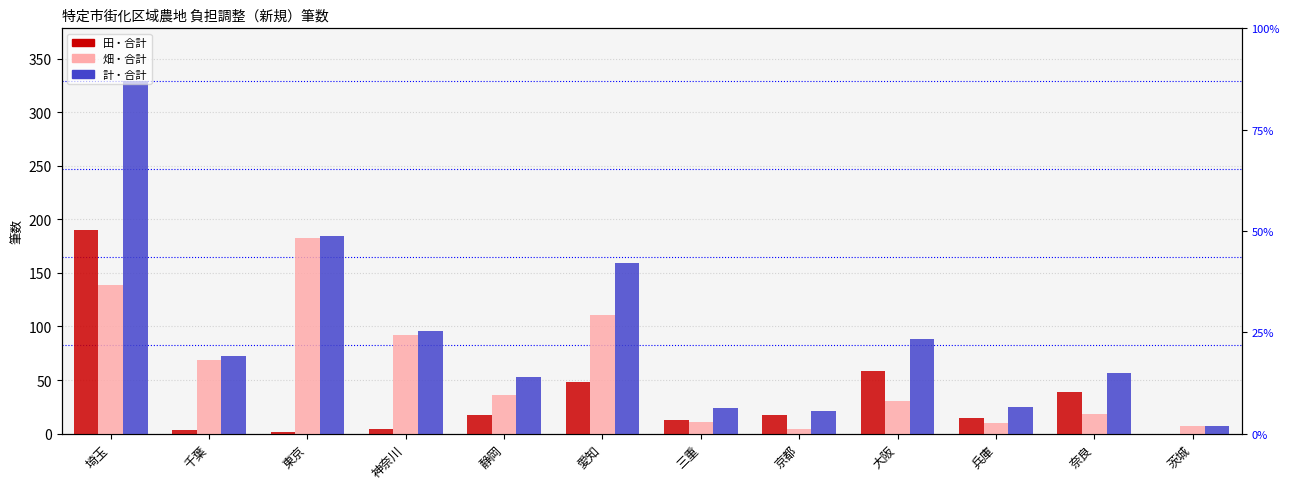

At which category is the sum across all series the highest?

埼玉